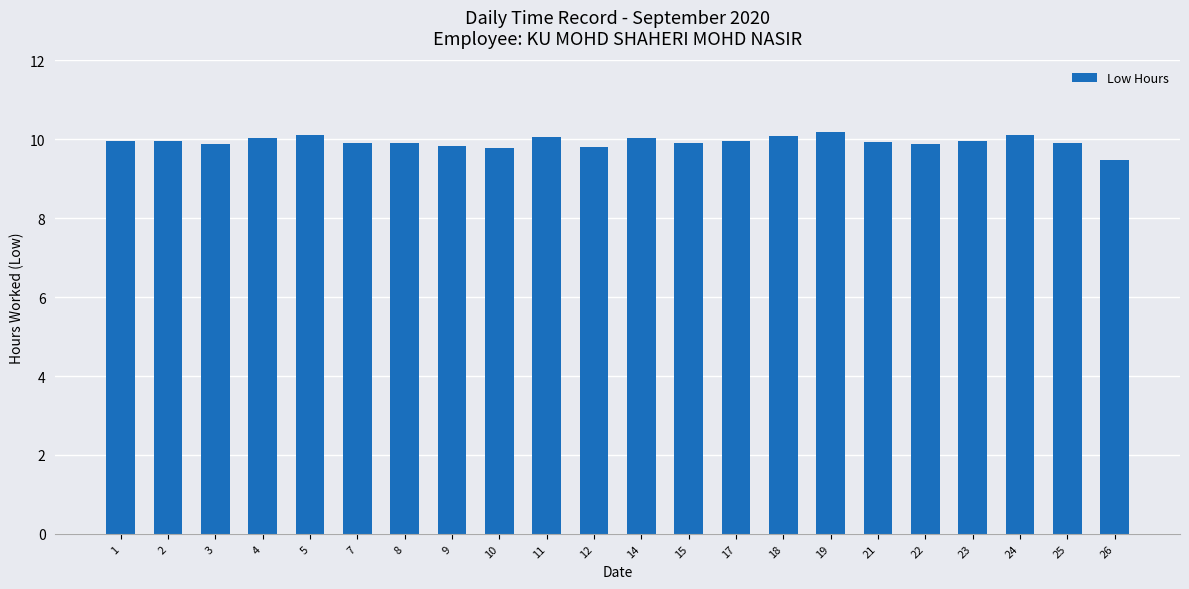

Read the value at 3.

9.9